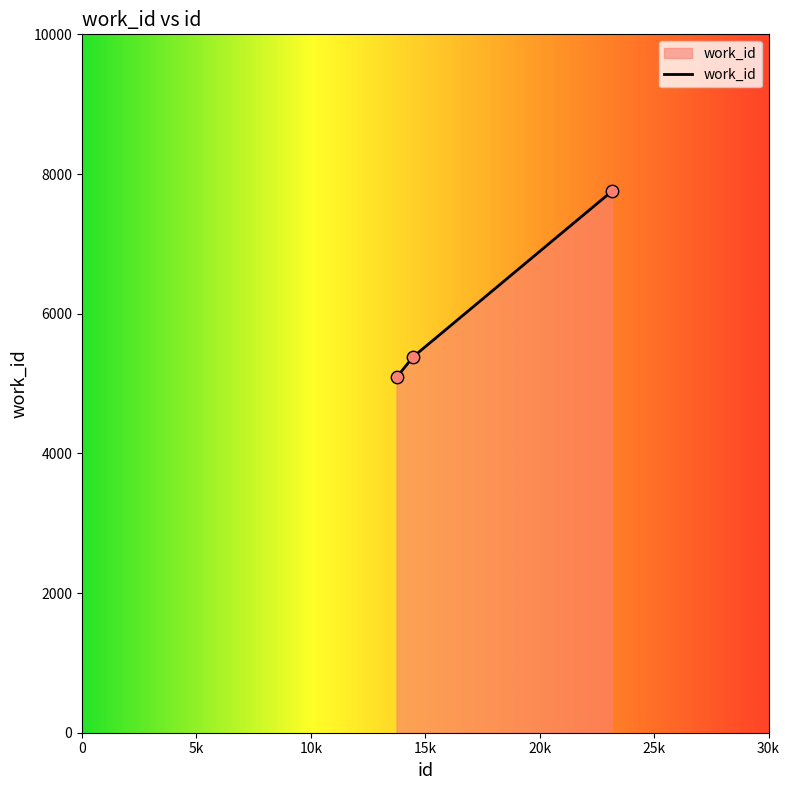

What is the difference between the maximum and minimum values?

2662